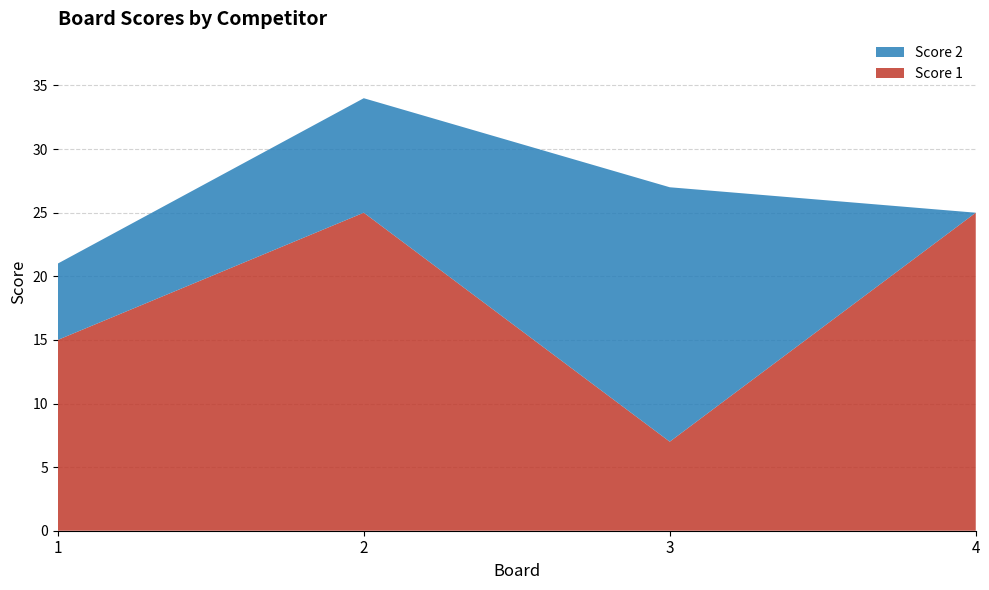

Reading right to left, transcribe all the data shown in this chart.

Score 1: 4=25	3=7	2=25	1=15
Score 2: 4=0	3=20	2=9	1=6